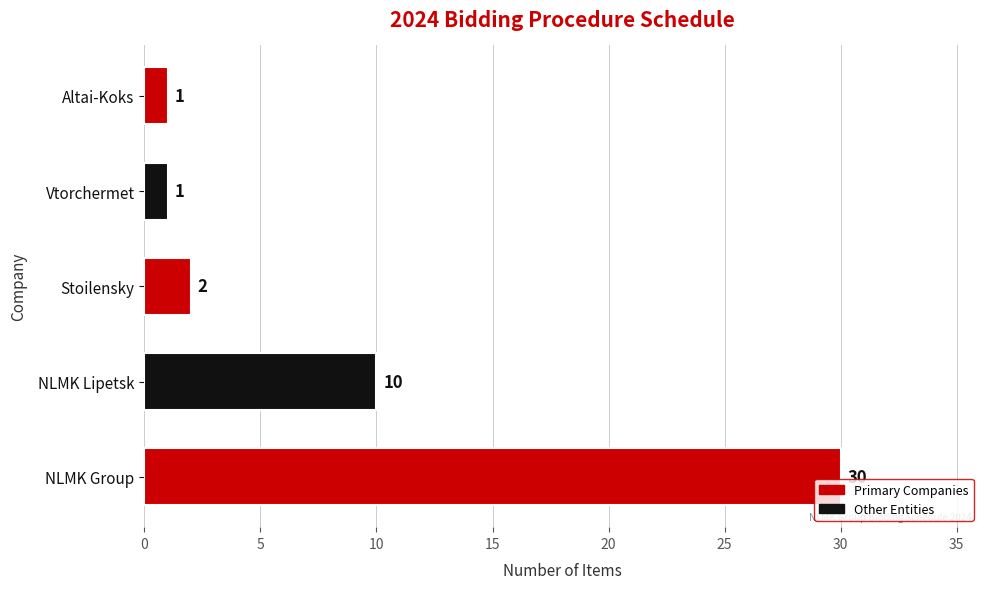

What is the greatest value displayed?

30